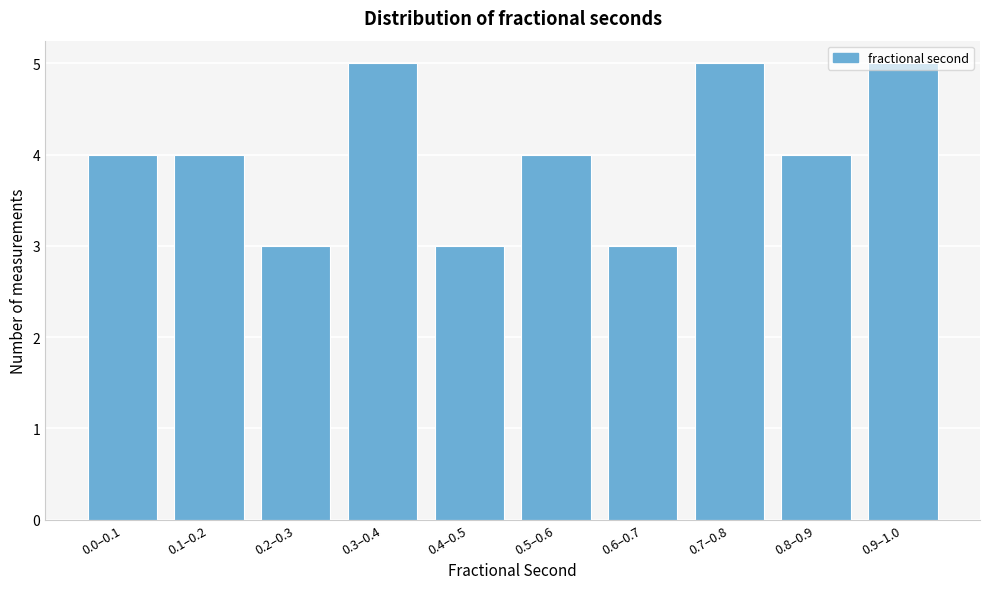

What is the sum of the values at 0.1–0.2 and 0.7–0.8?

9